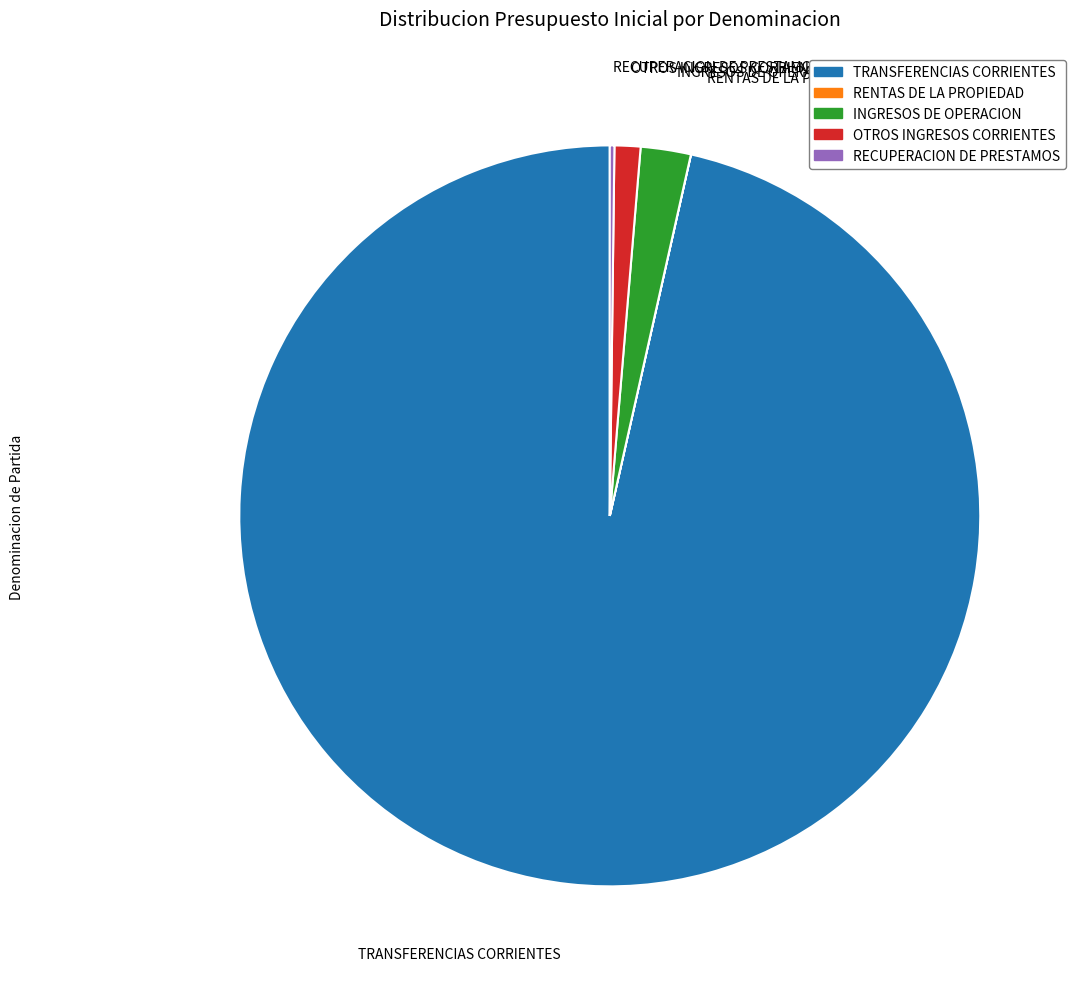

What is the ratio of the value at INGRESOS DE OPERACION to the value at OTROS INGRESOS CORRIENTES?

1.9